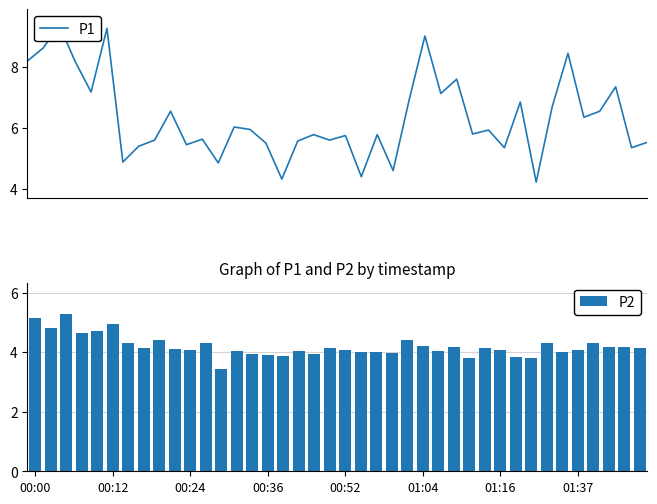

What is the difference between the second highest and minimum values in the P2 series?

1.7